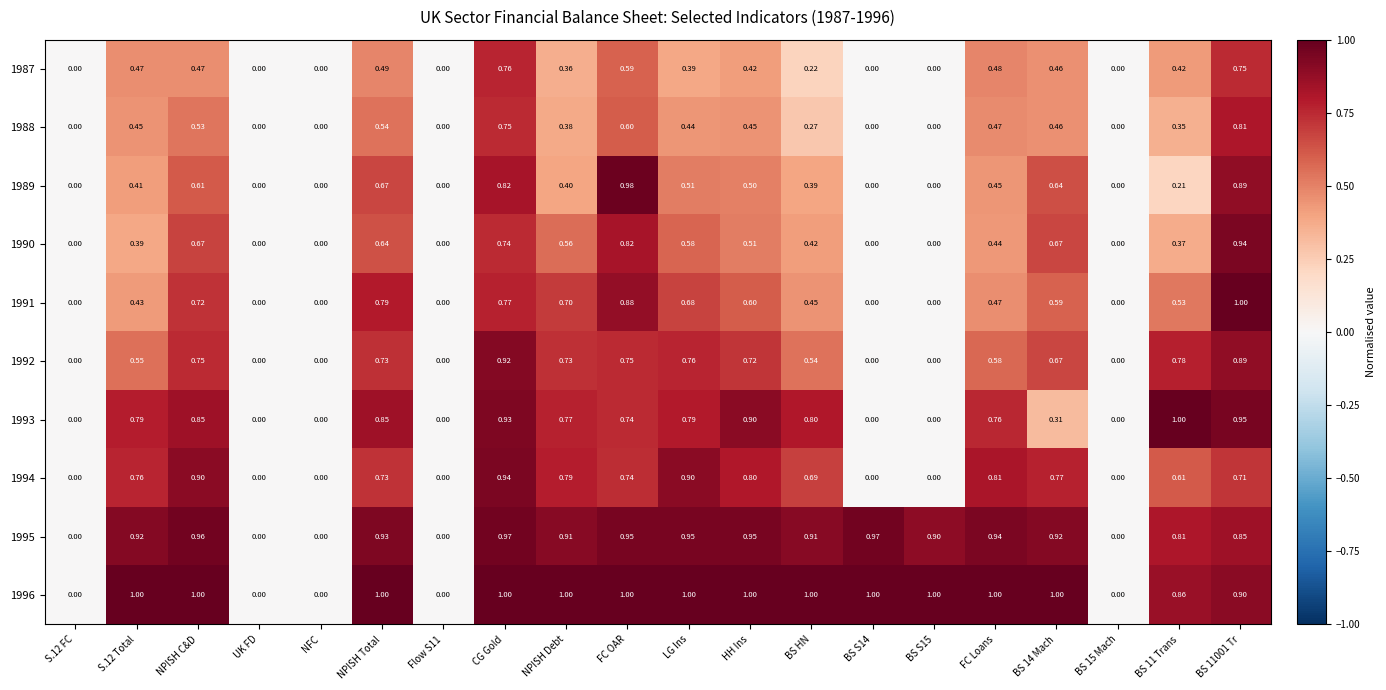

How many values in the 1995 series exceed 0?

15